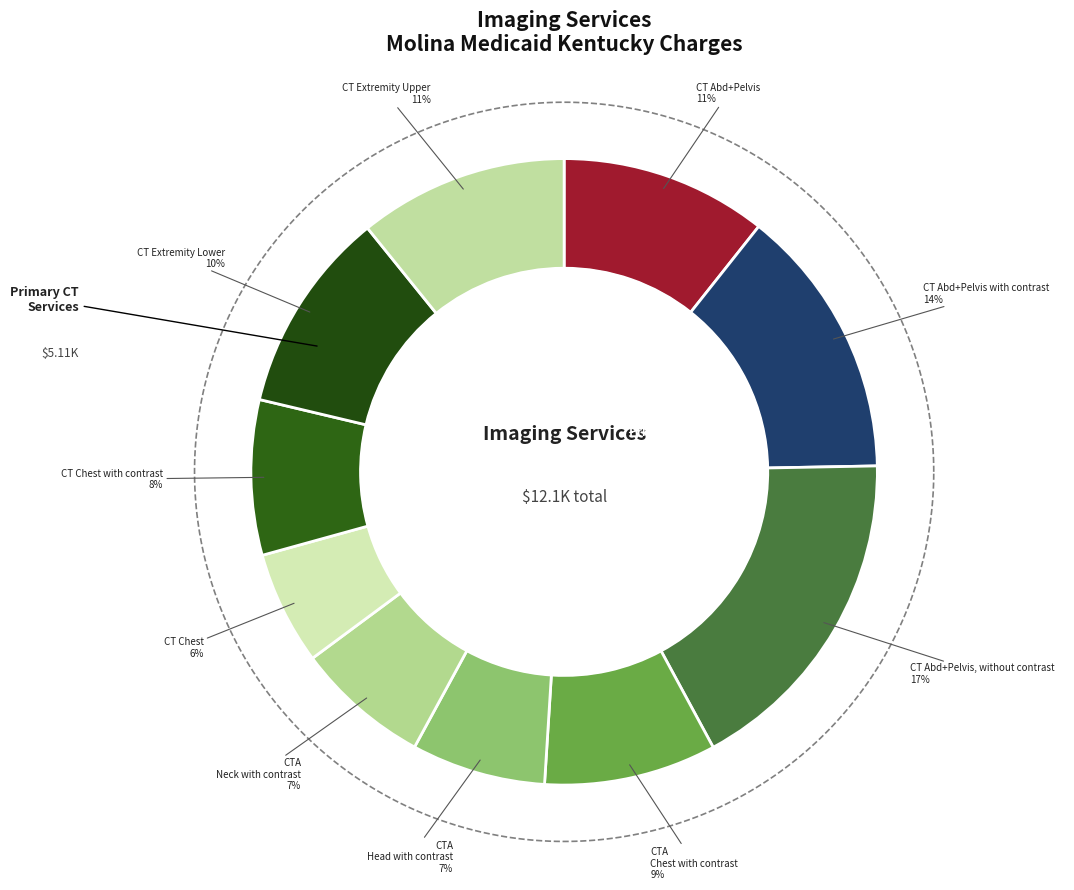

What percentage is the CT Abdomen + Pelvis slice, to the nearest percent?

11%